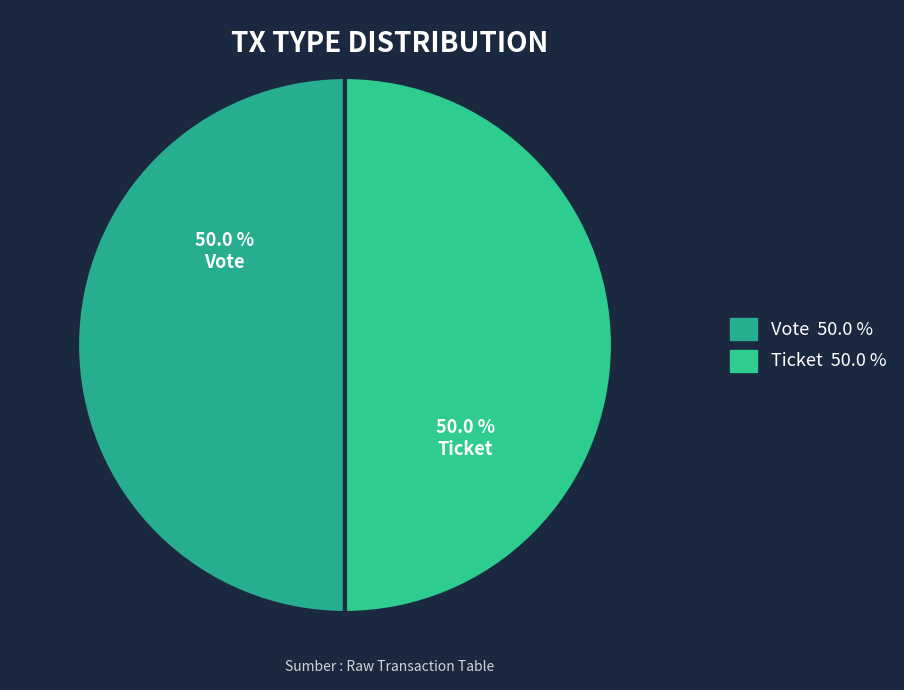

Is the sum of Ticket and Vote greater than half?

Yes